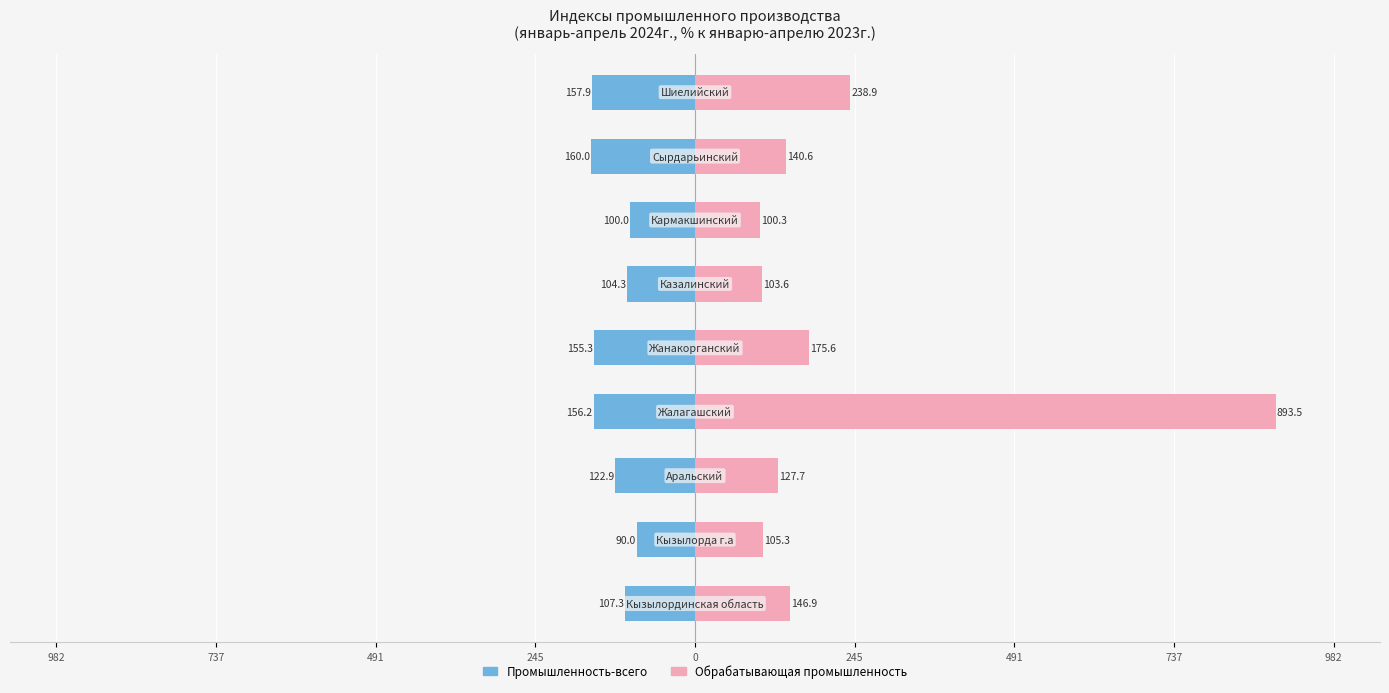

Rank the series by their maximum value, from highest to lowest.

Обрабатывающая промышленность, Промышленность-всего